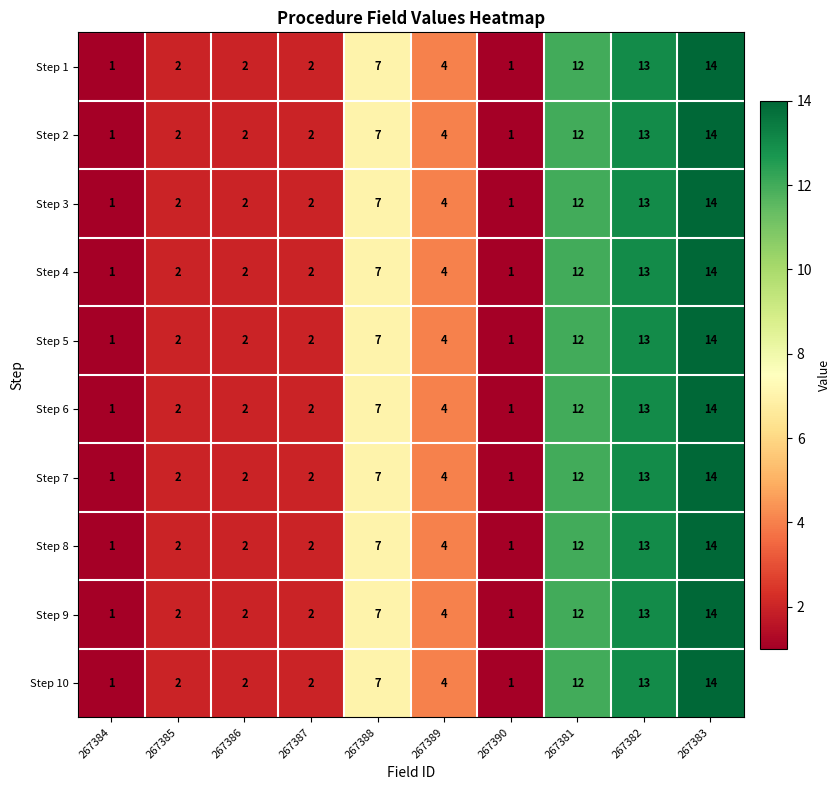

What is the difference between the maximum and second lowest values in the Step 9 series?

13